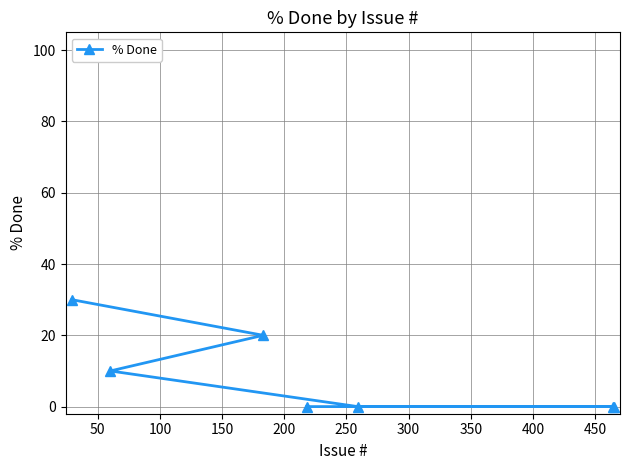

How many lines are shown in the chart?

1